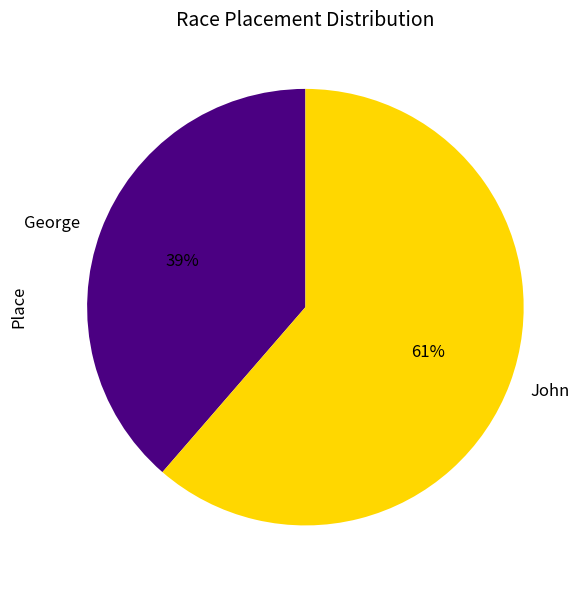

To the nearest percent, what portion does George represent?

39%